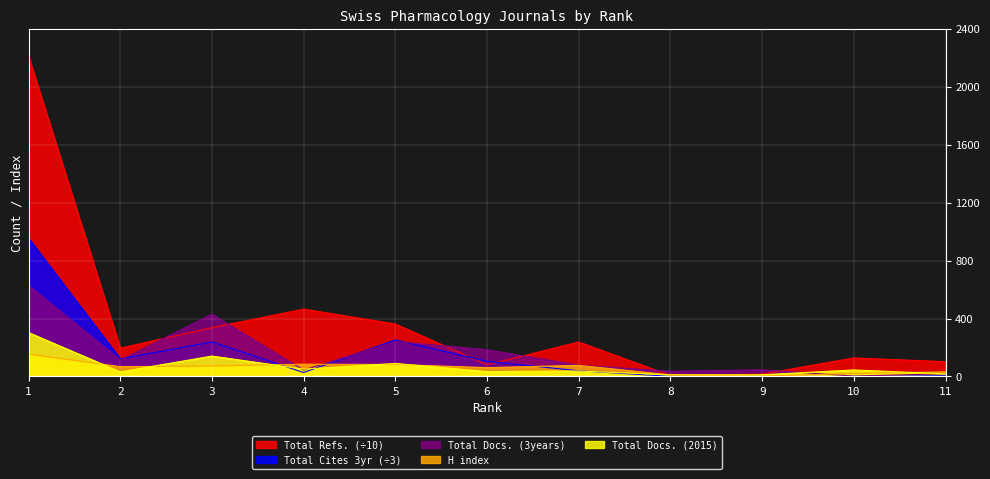

At how many categories does at least one series exceed 541?

1